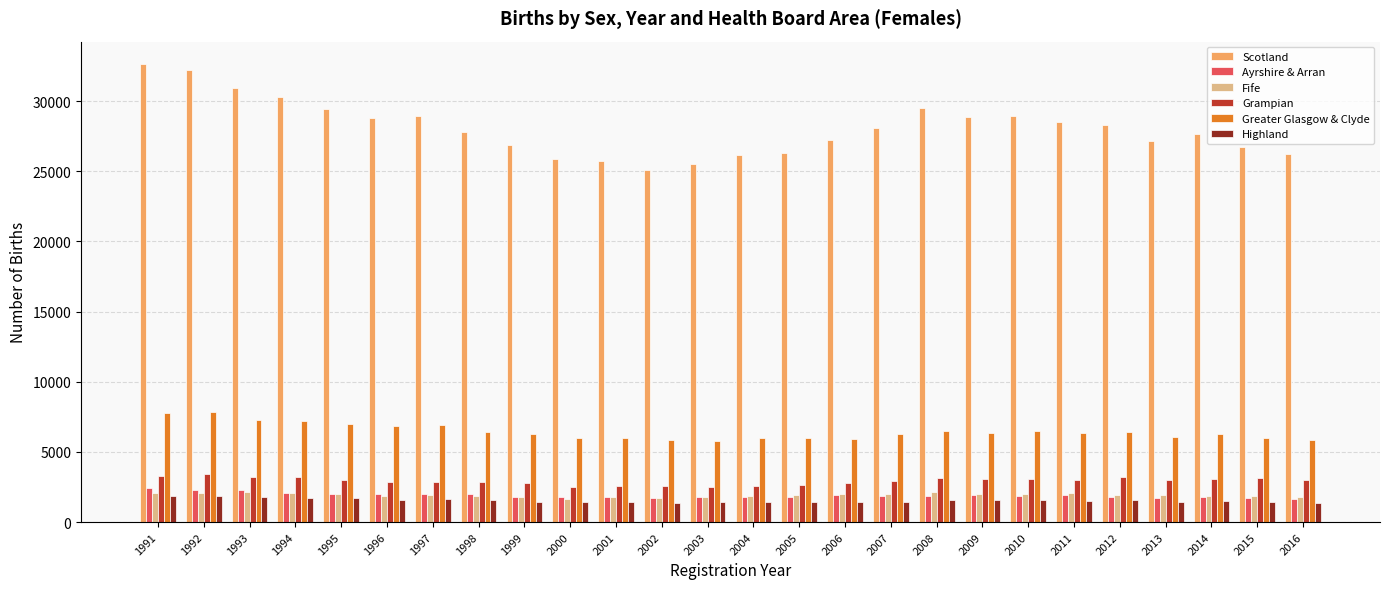

At which label does Scotland reach its minimum?

2002